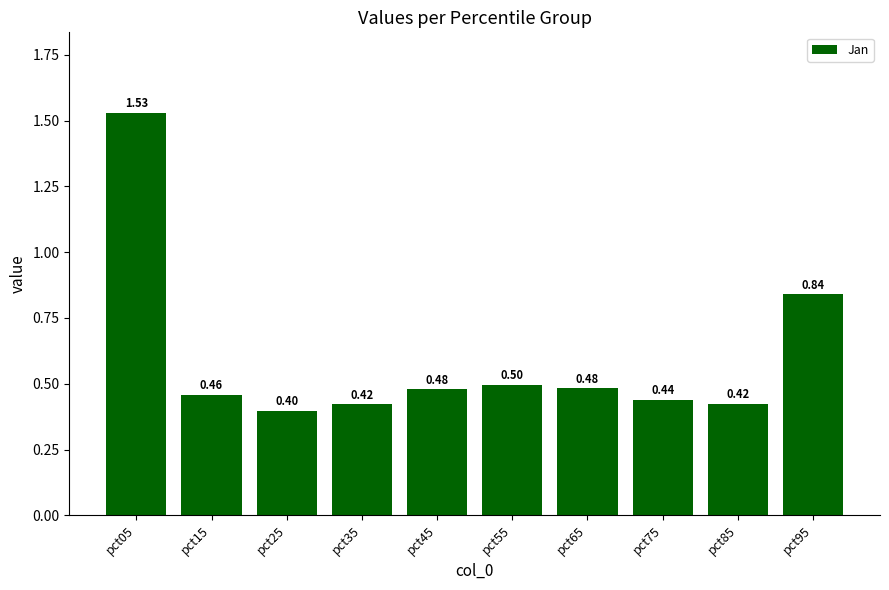

Where is the data nearest to the value 0?

pct25